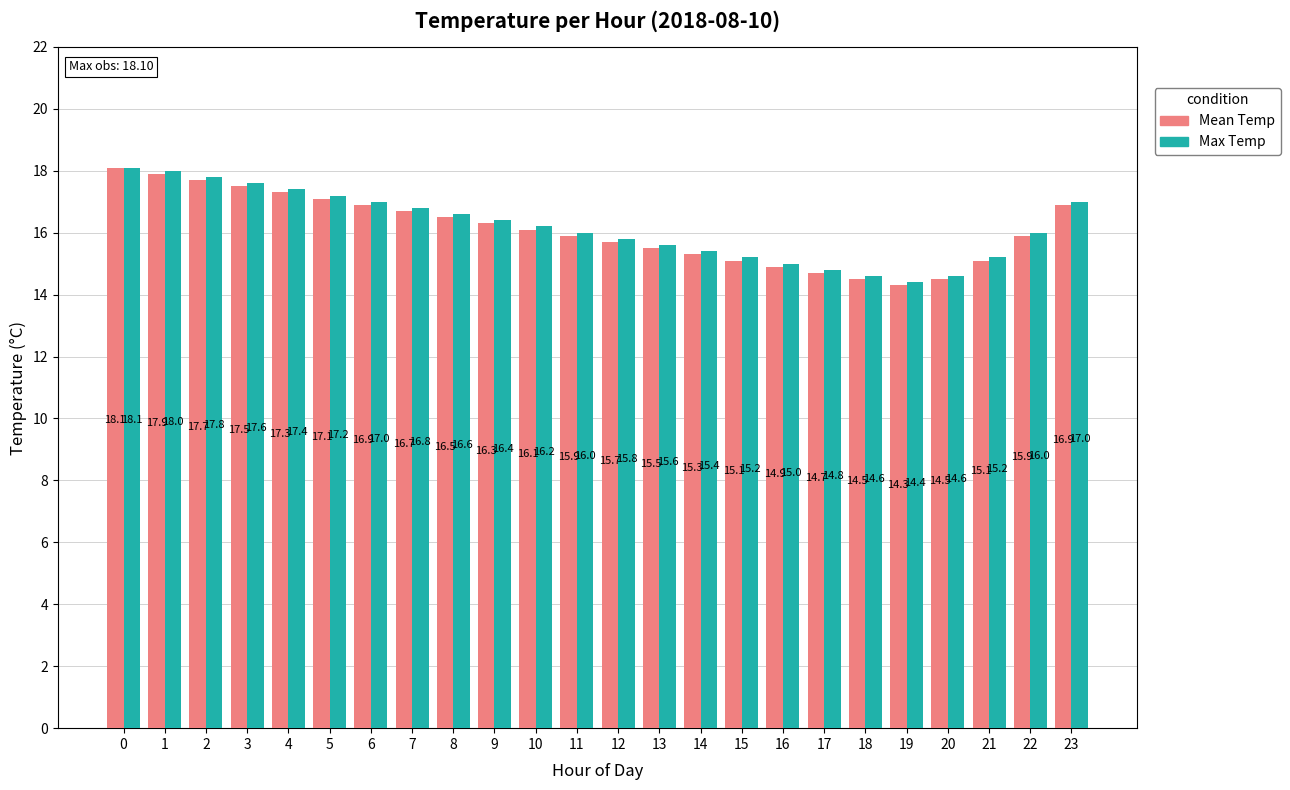

Which series has the widest spread of values?

Mean Temp